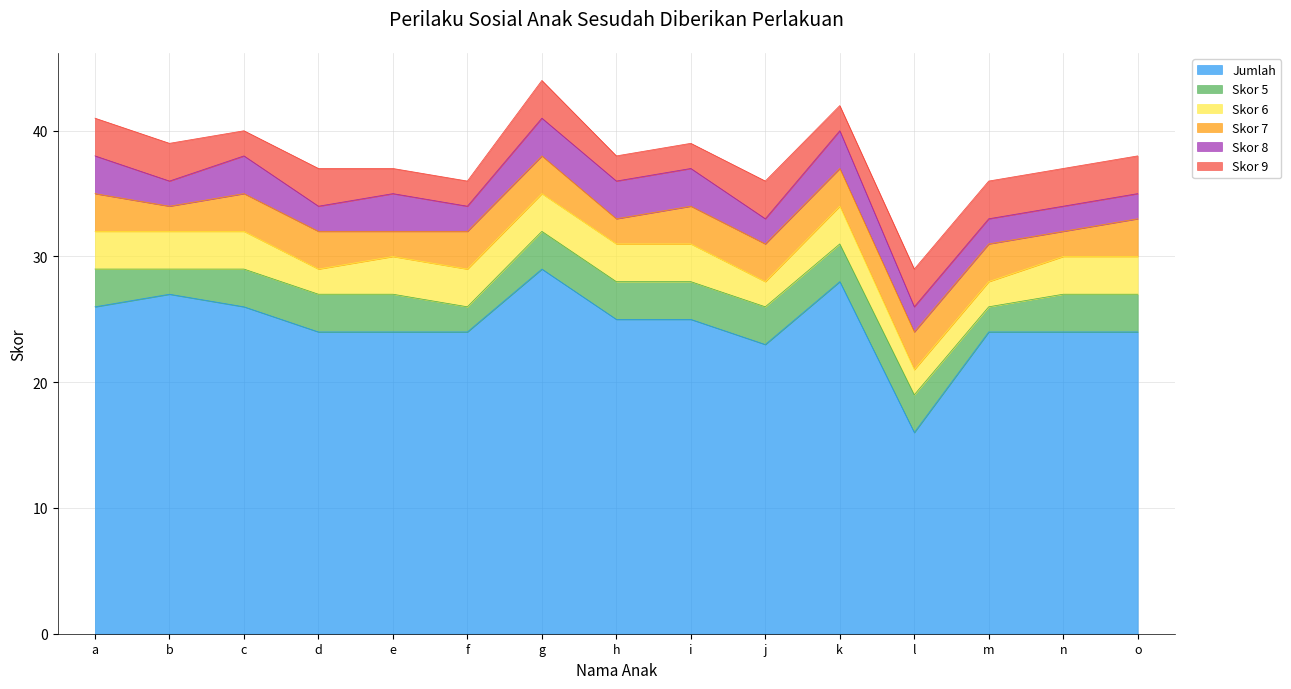

What are all the series names shown in the legend?

Jumlah, Skor 5, Skor 6, Skor 7, Skor 8, Skor 9